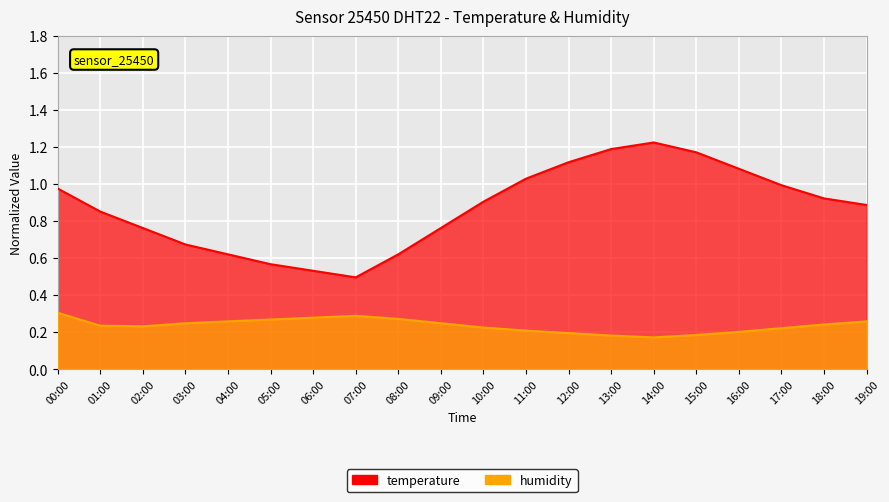

At which category does the chart reach its peak across all series?

14:00